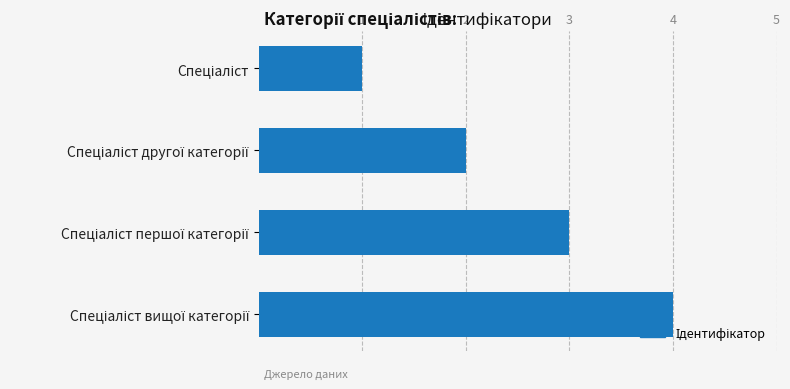

What is the difference between the maximum and minimum values?

3